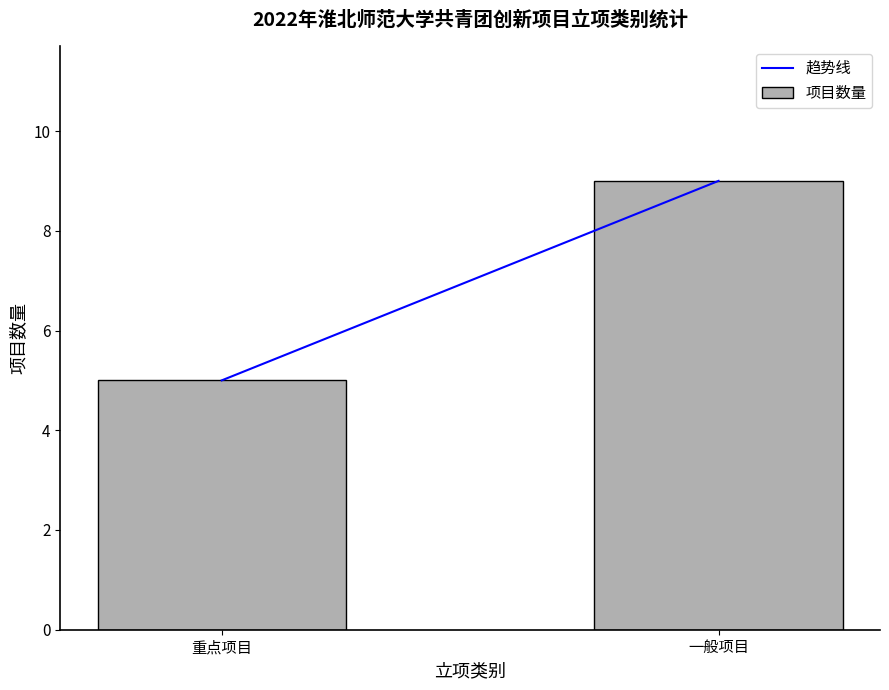

What is the label of the 2nd bar from the right?

重点项目